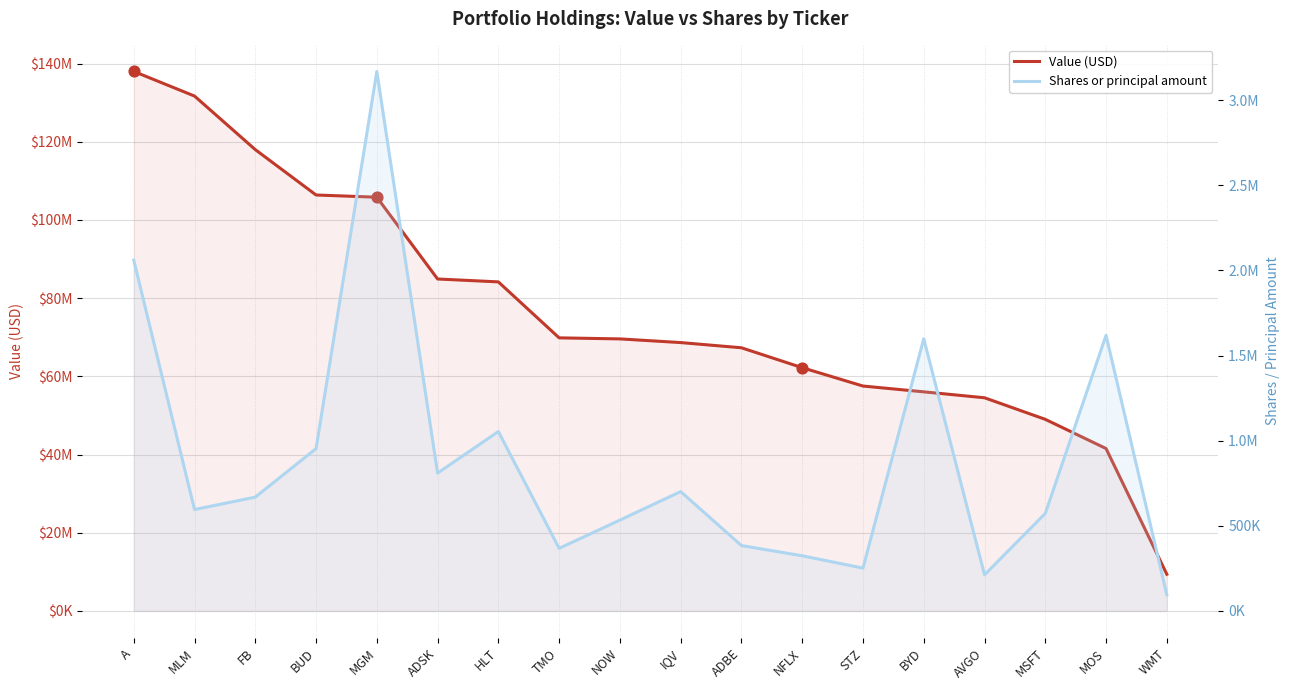

Which series reaches the maximum Y coordinate?

Value (USD)